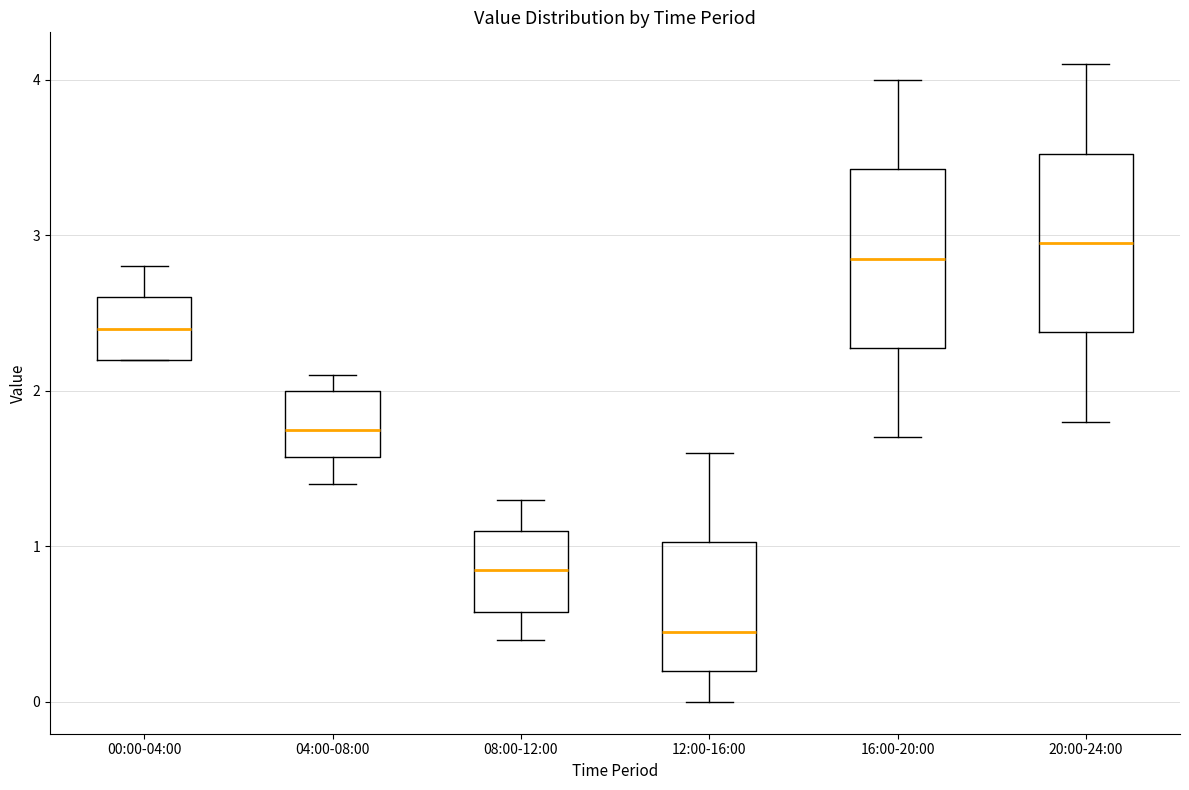

Which box has the lowest median line?

12:00-16:00